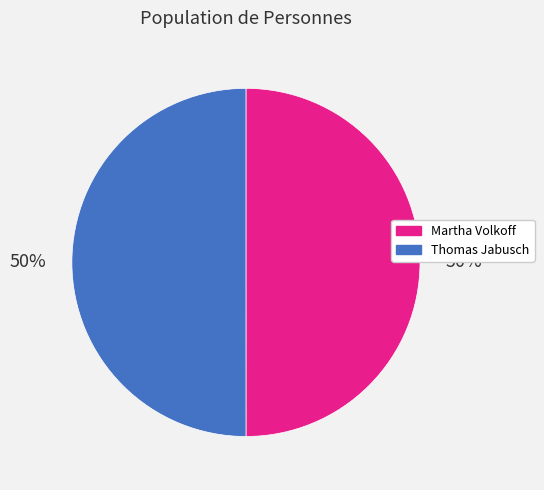

Combined, do Martha Volkoff and Thomas Jabusch account for over 50%?

Yes